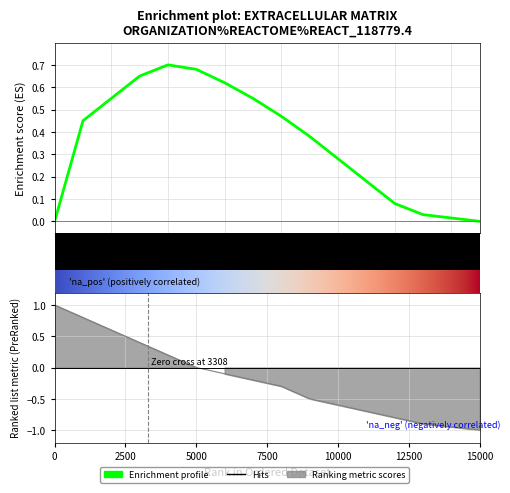

Does the chart have visible grid lines?

Yes